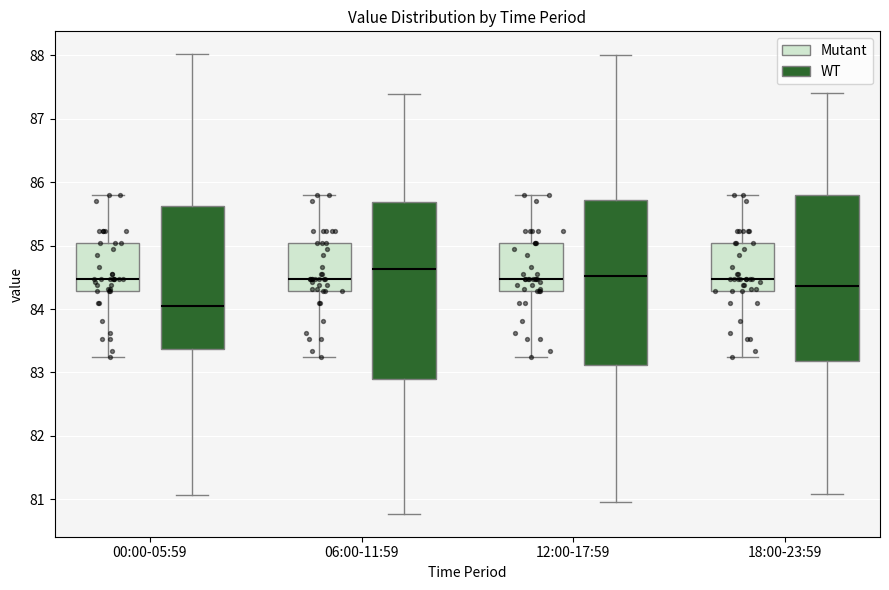

Where does the lower whisker of the box for 12:00-17:59 (Mutant) end on the y-axis? The values are not printed on the chart, so give them approximately, as read against the axis.

83.2